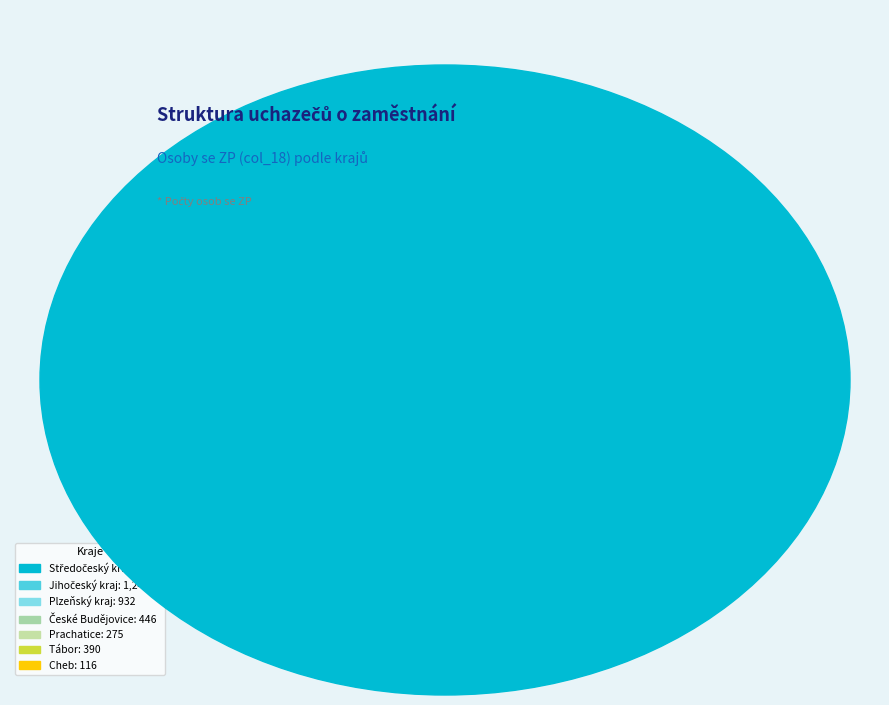

What portion of the pie excludes Středočeský kraj?

65.2%